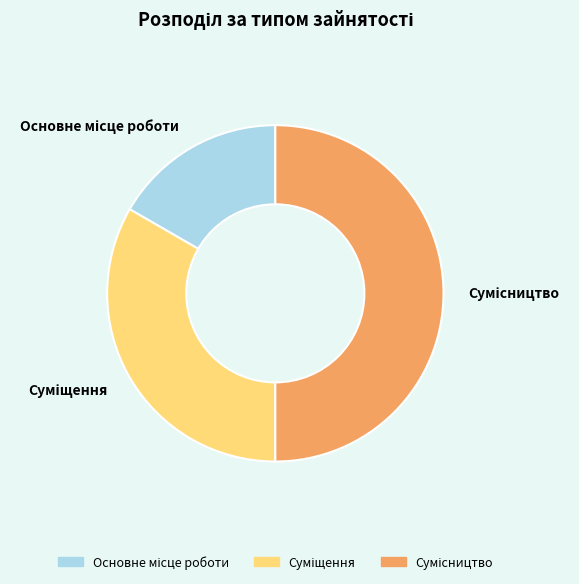

True or false: Сумісництво accounts for 50% of the total.

True